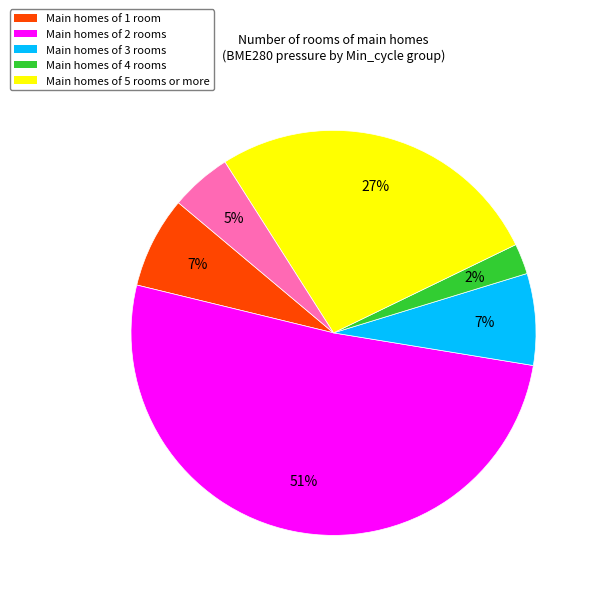

To the nearest percent, what is the average slice percentage?

17%